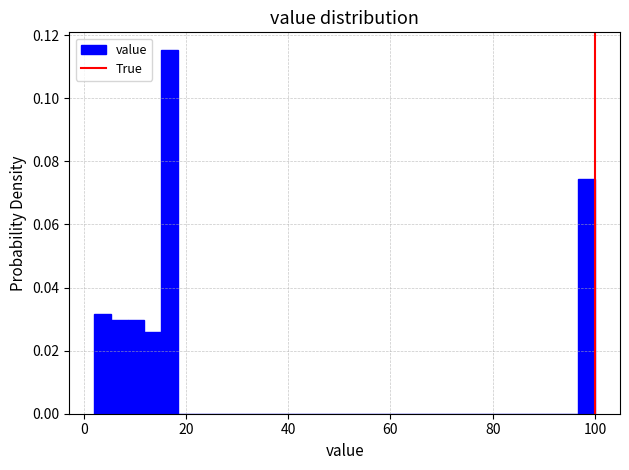

Around what value on the x-axis is the tallest bar? Give the approximate position of its centre, as read against the axis.

16